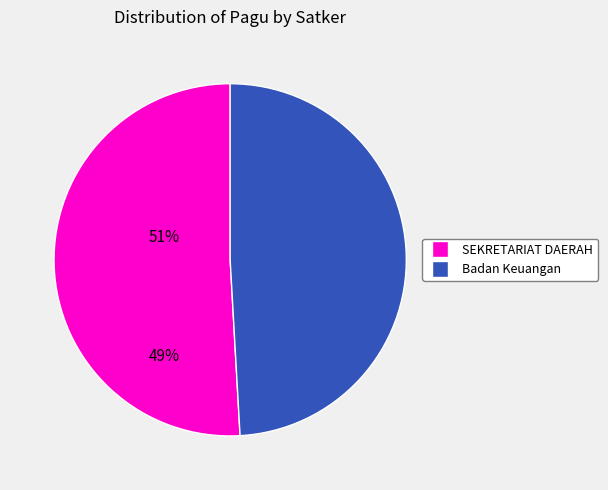

Does any single category account for the majority?

Yes